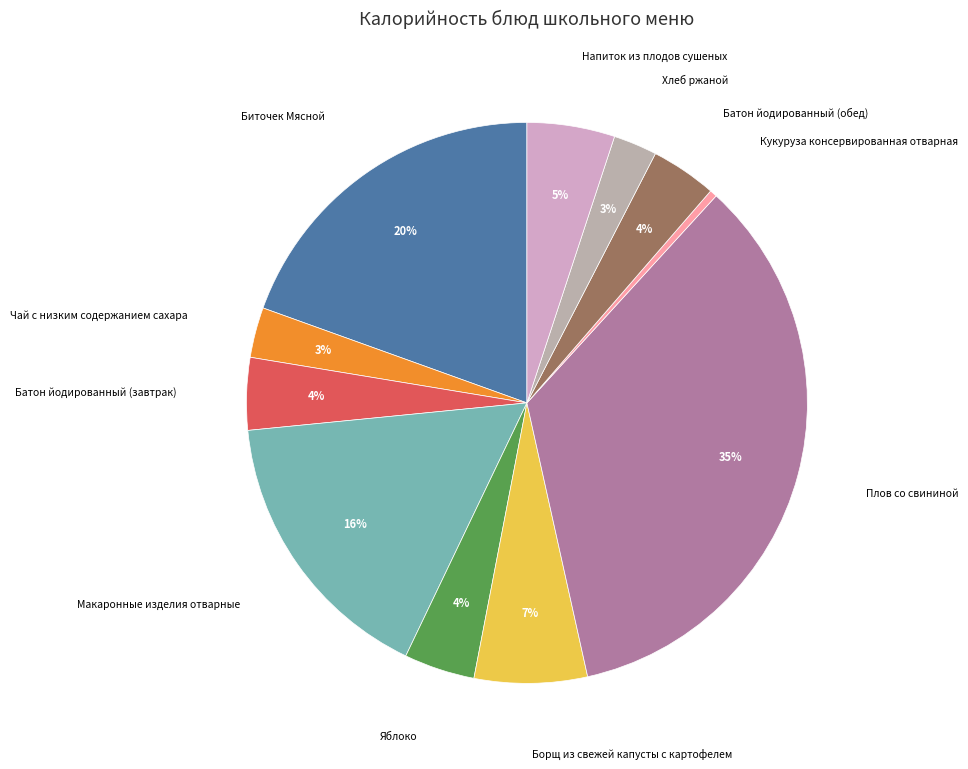

Does Чай с низким содержанием сахара represent more than half of the total?

No